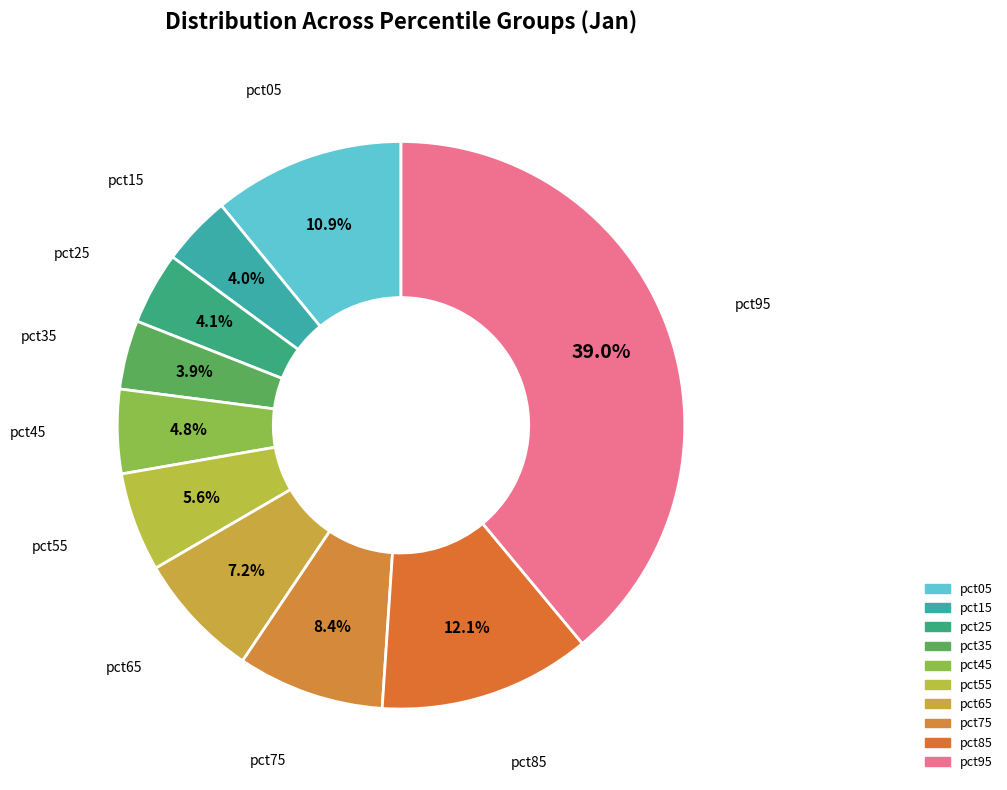

How much of the chart is everything except pct25?

95.9%